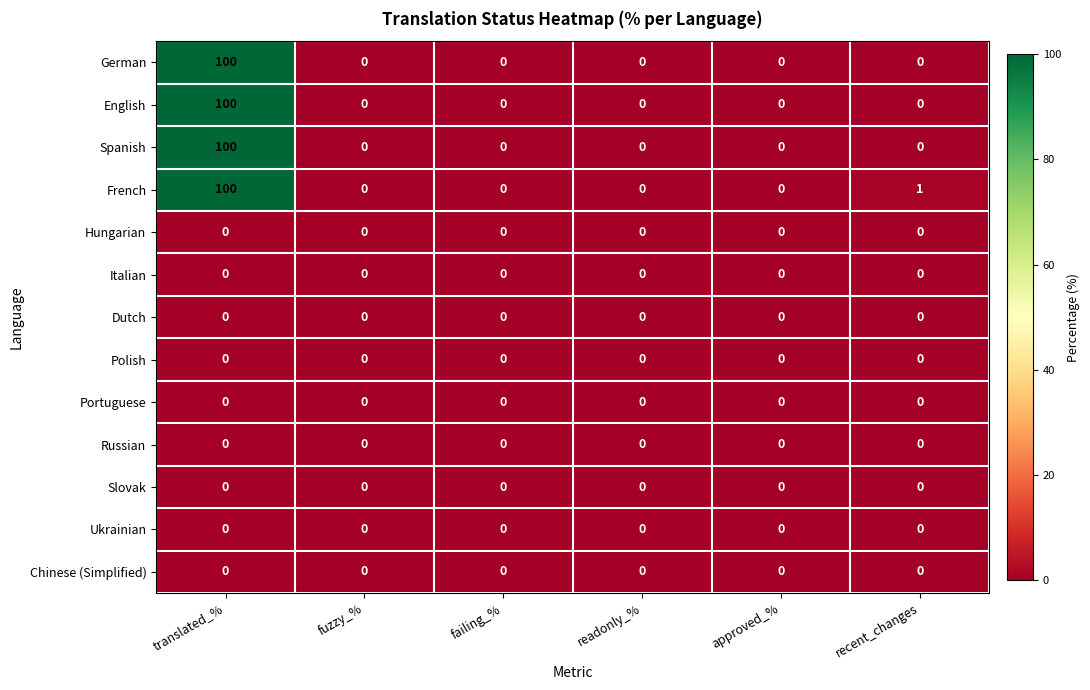

The value of Chinese (Simplified) at approved_% is 0. True or false?

True